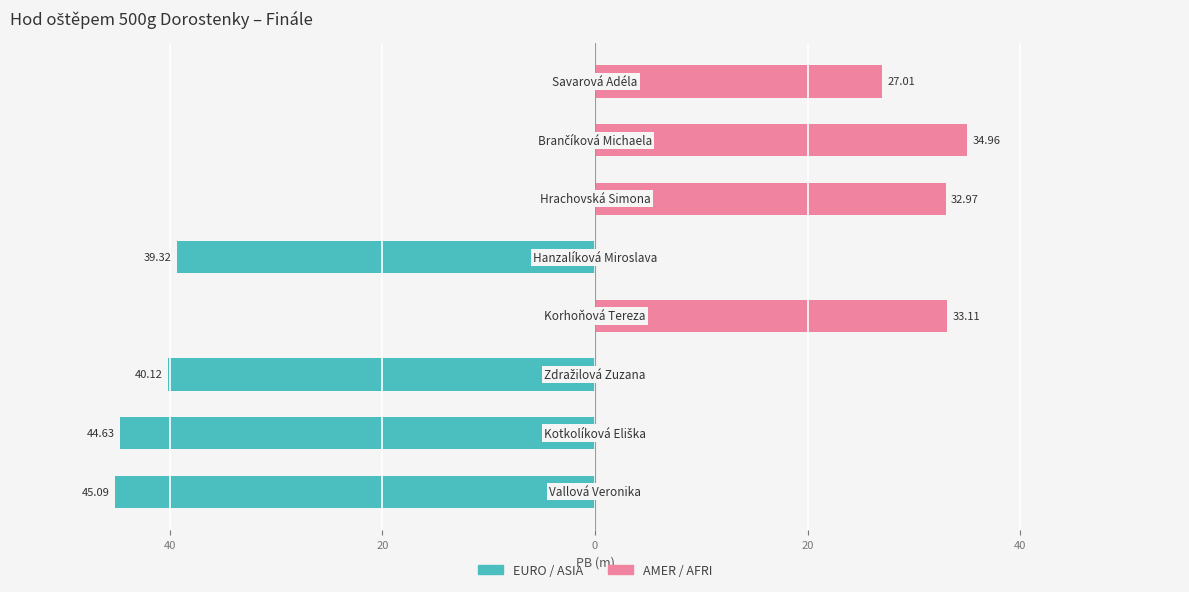

The AMER / AFRI series shows 18.2 at 40. True or false?

False